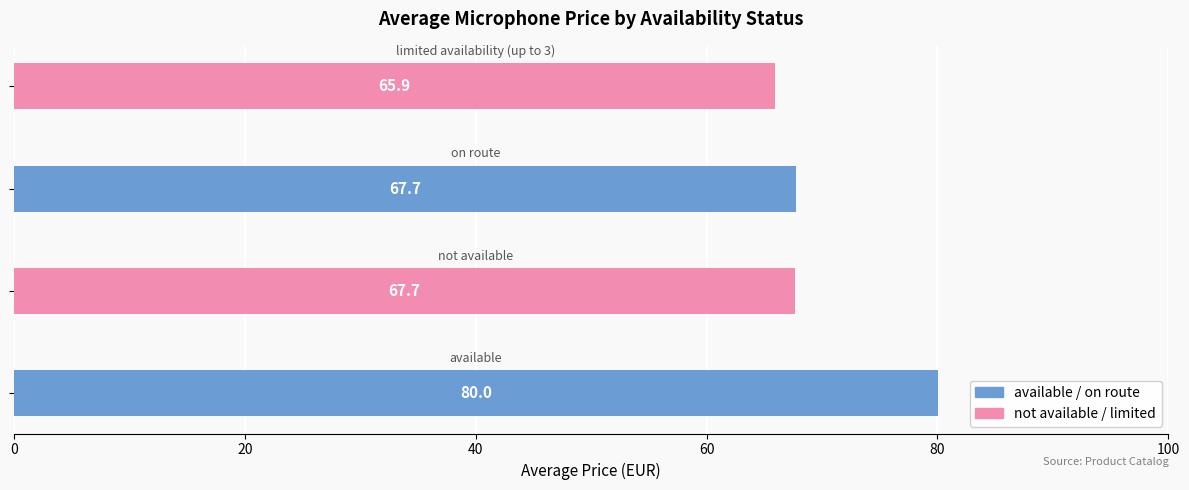

What is the smallest value displayed?

65.9